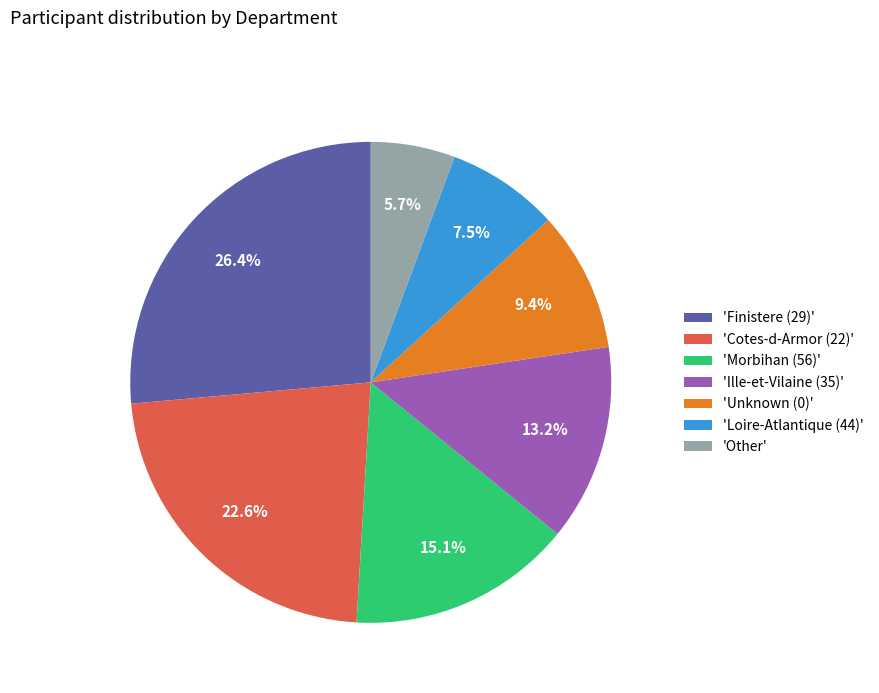

Rank the categories by value from highest to lowest.

'Finistere (29)', 'Cotes-d-Armor (22)', 'Morbihan (56)', 'Ille-et-Vilaine (35)', 'Unknown (0)', 'Loire-Atlantique (44)', 'Other'